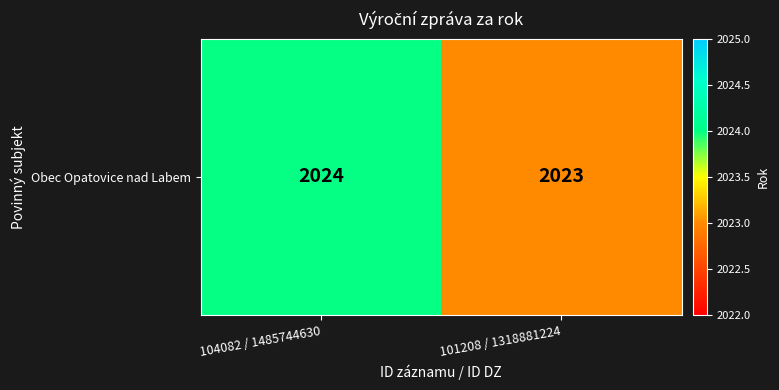

What is the sum of all values?

4047